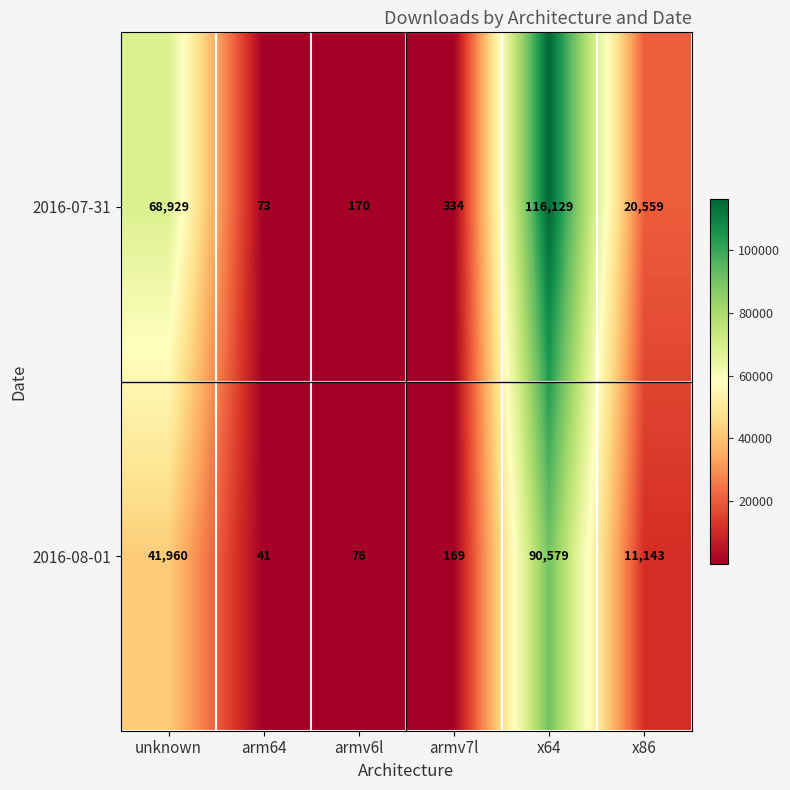

What is the total value across all series at armv6l?

246